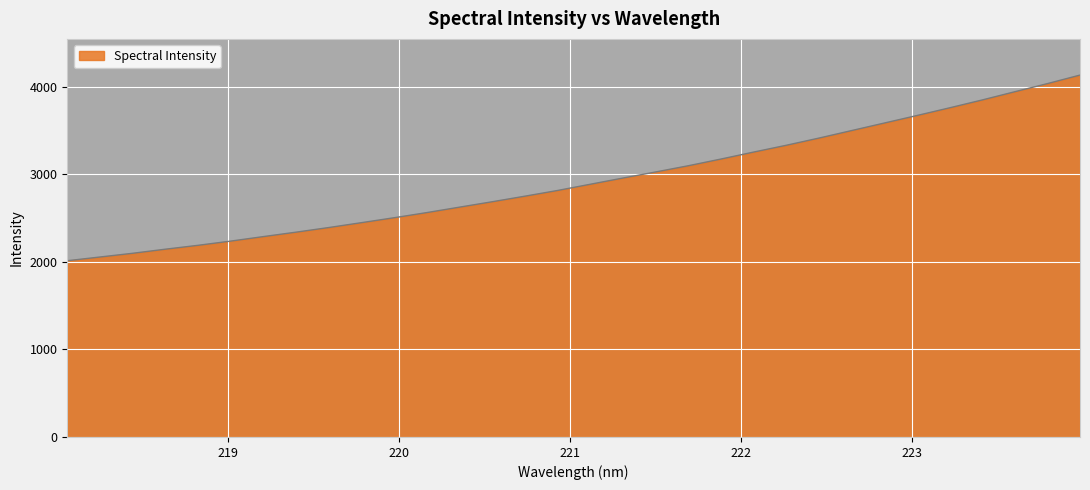

What is the difference between the maximum and minimum values?

2118.9